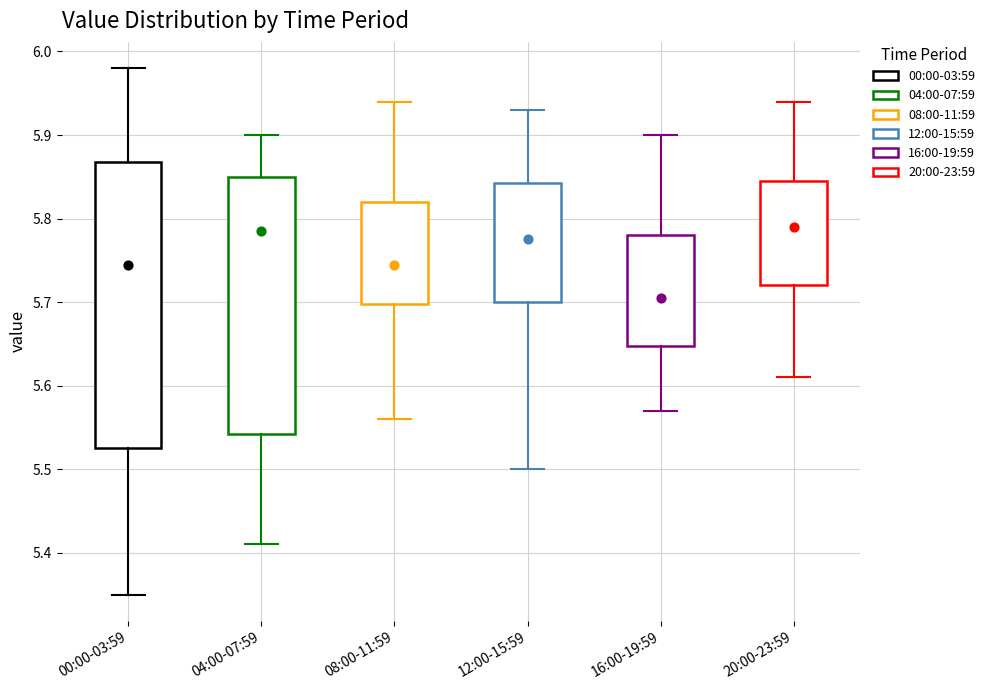

Reading left to right, transcribe this box plot: for each box, give where its median line is, the range the box spans, and where its two whiskers end, as read against the y-axis. The values are not printed on the chart, so give them approximately, as read against the axis.

00:00-03:59: median 5.75, box 5.53 to 5.87, whiskers 5.35 to 5.98
04:00-07:59: median 5.79, box 5.54 to 5.85, whiskers 5.41 to 5.90
08:00-11:59: median 5.75, box 5.70 to 5.82, whiskers 5.56 to 5.94
12:00-15:59: median 5.78, box 5.70 to 5.84, whiskers 5.50 to 5.93
16:00-19:59: median 5.71, box 5.65 to 5.78, whiskers 5.57 to 5.90
20:00-23:59: median 5.79, box 5.72 to 5.85, whiskers 5.61 to 5.94